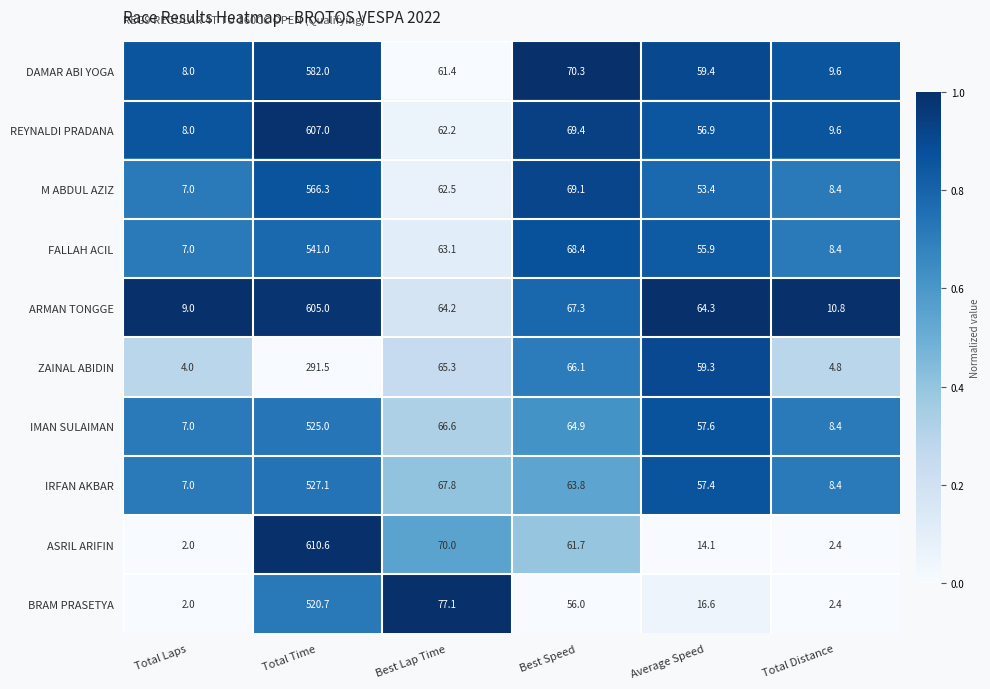

Which label corresponds to the smallest value in the chart?

Total Laps